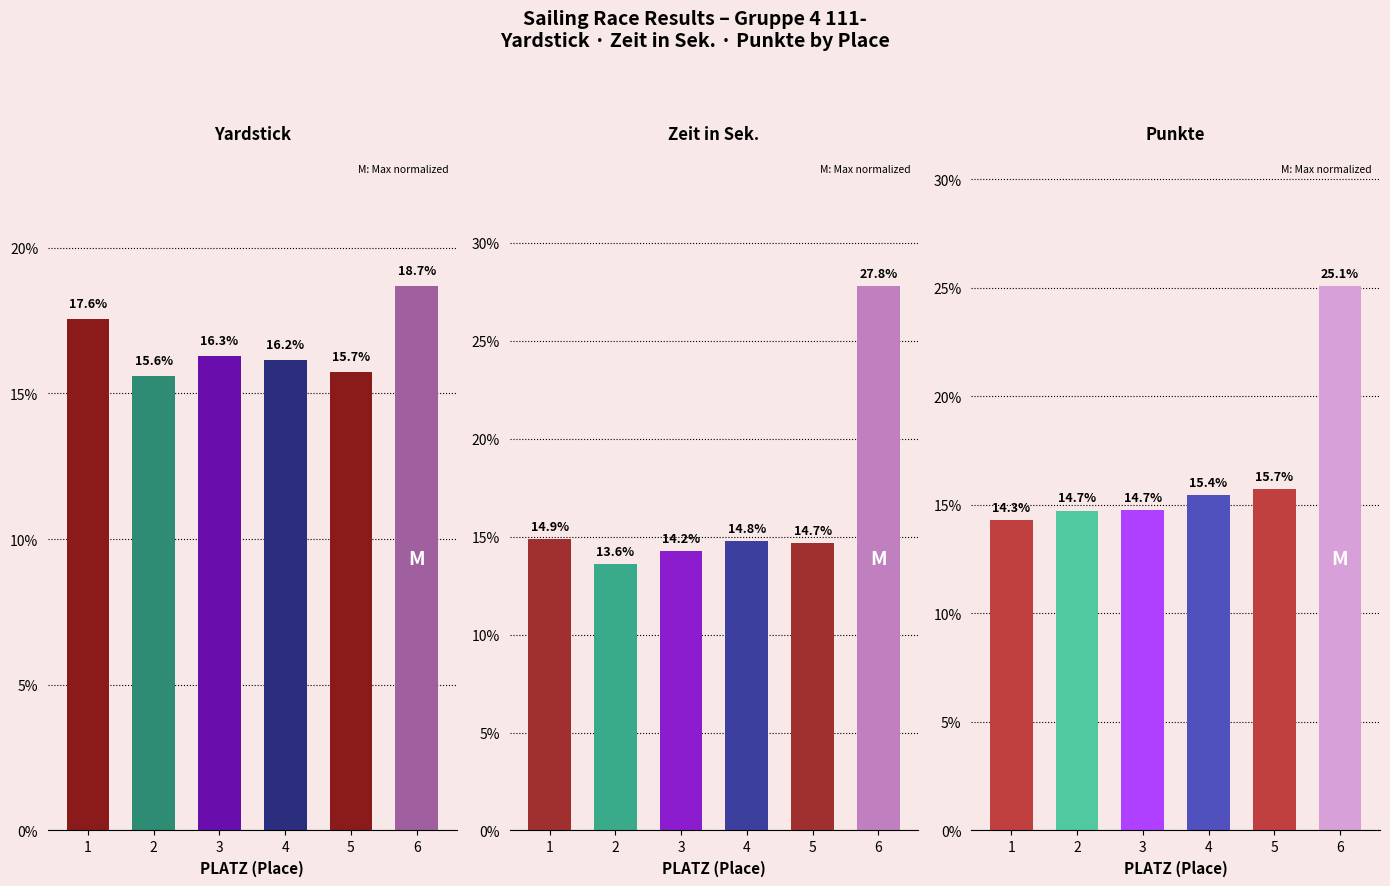

Reading left to right, transcribe all the data shown in this chart.

Yardstick: 1=17.6	2=15.6	3=16.3	4=16.2	5=15.7	6=18.7
Zeit in Sek.: 1=14.9	2=13.6	3=14.2	4=14.8	5=14.7	6=27.8
Punkte: 1=14.3	2=14.7	3=14.7	4=15.4	5=15.7	6=25.1